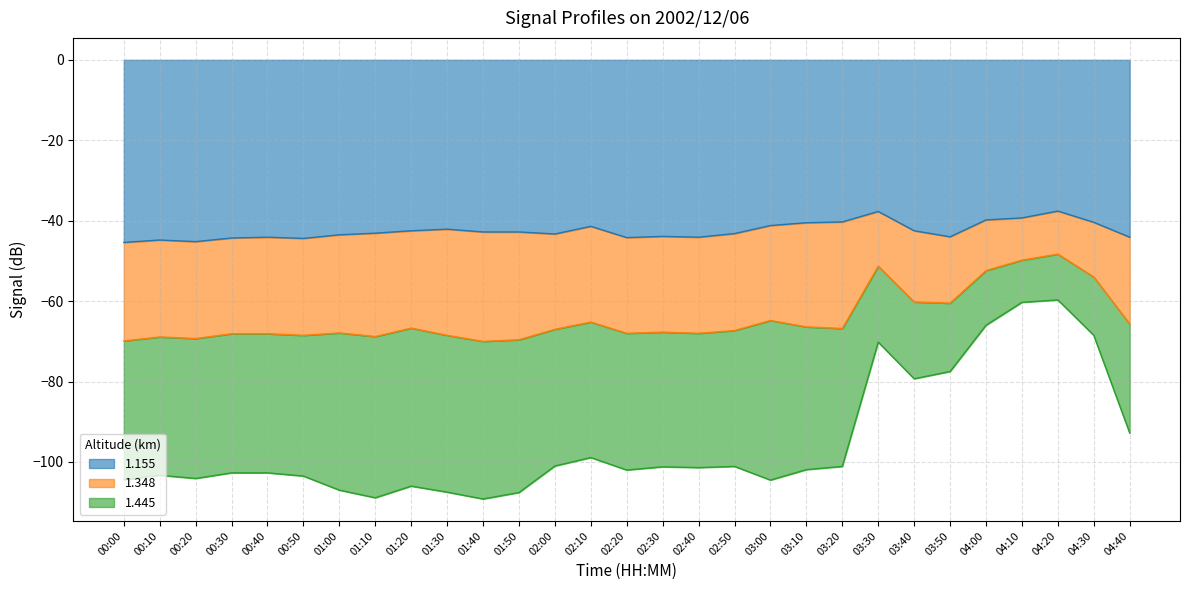

True or false: 1.348 and 1.155 cross at least once.

False